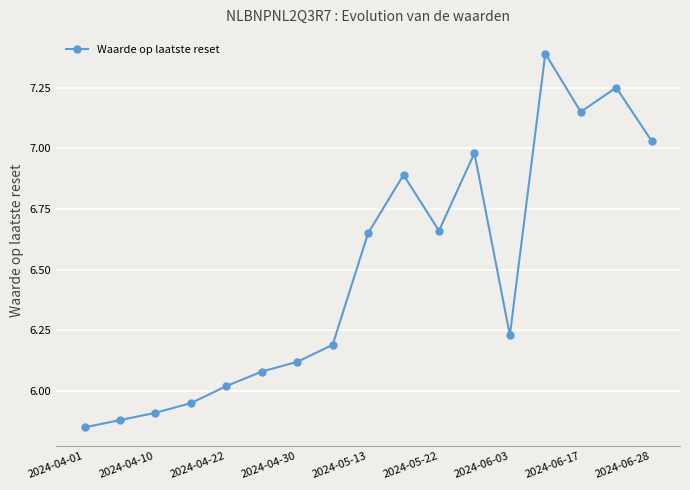

True or false: there are more than 2 points higher than both neighbors.

True